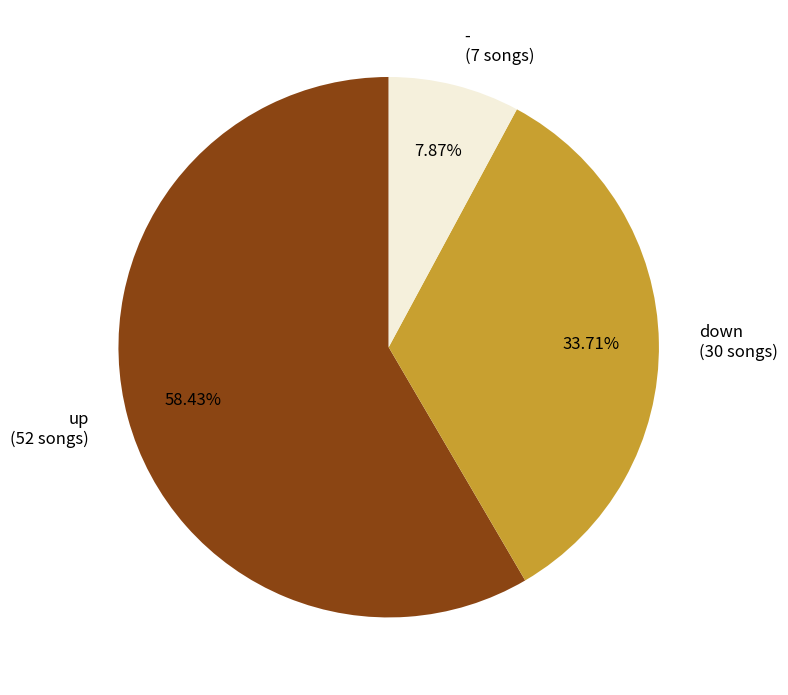

Which category has the biggest portion of the pie?

up